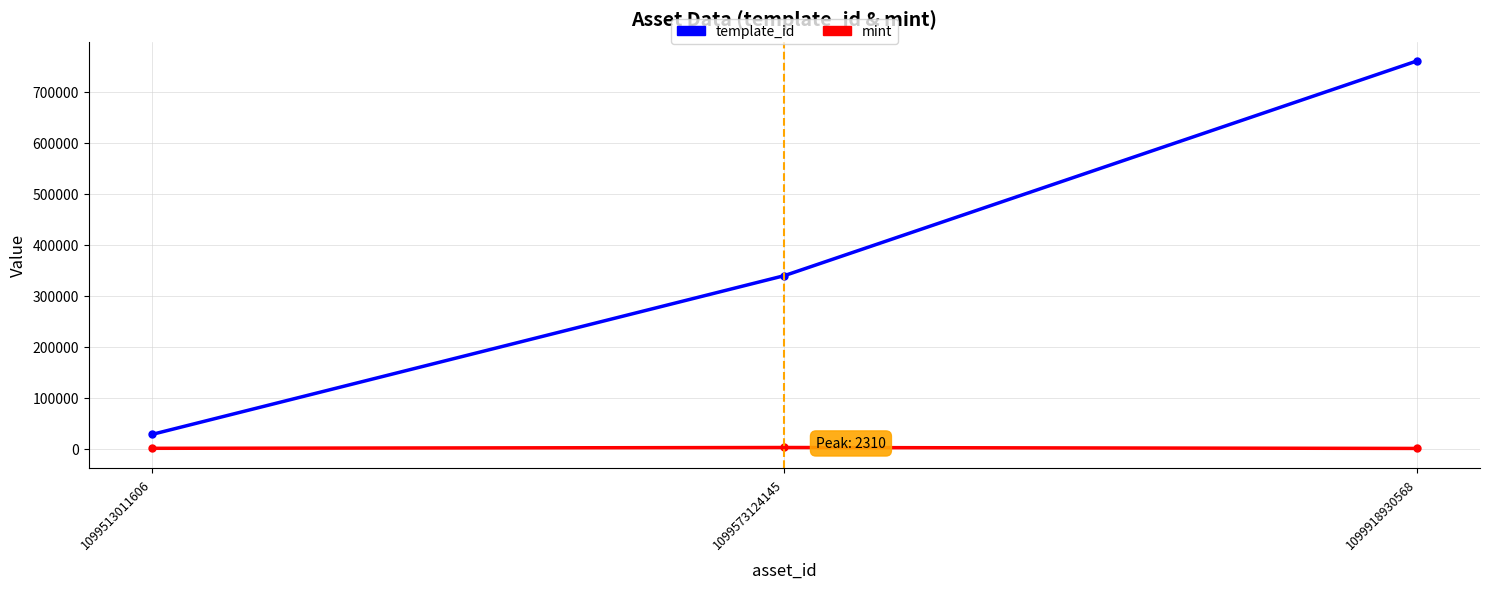

What is the difference between the maximum and minimum values in the mint series?

1839